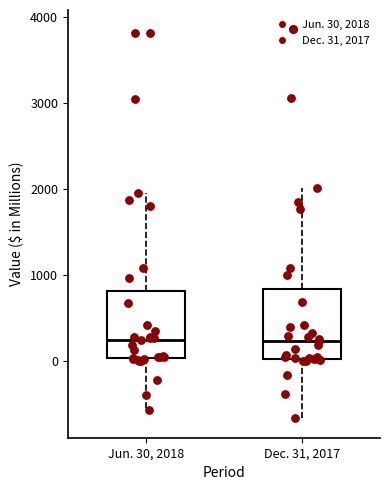

Reading left to right, transcribe this box plot: for each box, give where its median line is, the range the box spans, and where its two whiskers end, as read against the y-axis. The values are not printed on the chart, so give them approximately, as read against the axis.

Jun. 30, 2018: median 200, box 0 to 800, whiskers -600 to 2000
Dec. 31, 2017: median 200, box 0 to 800, whiskers -700 to 2000